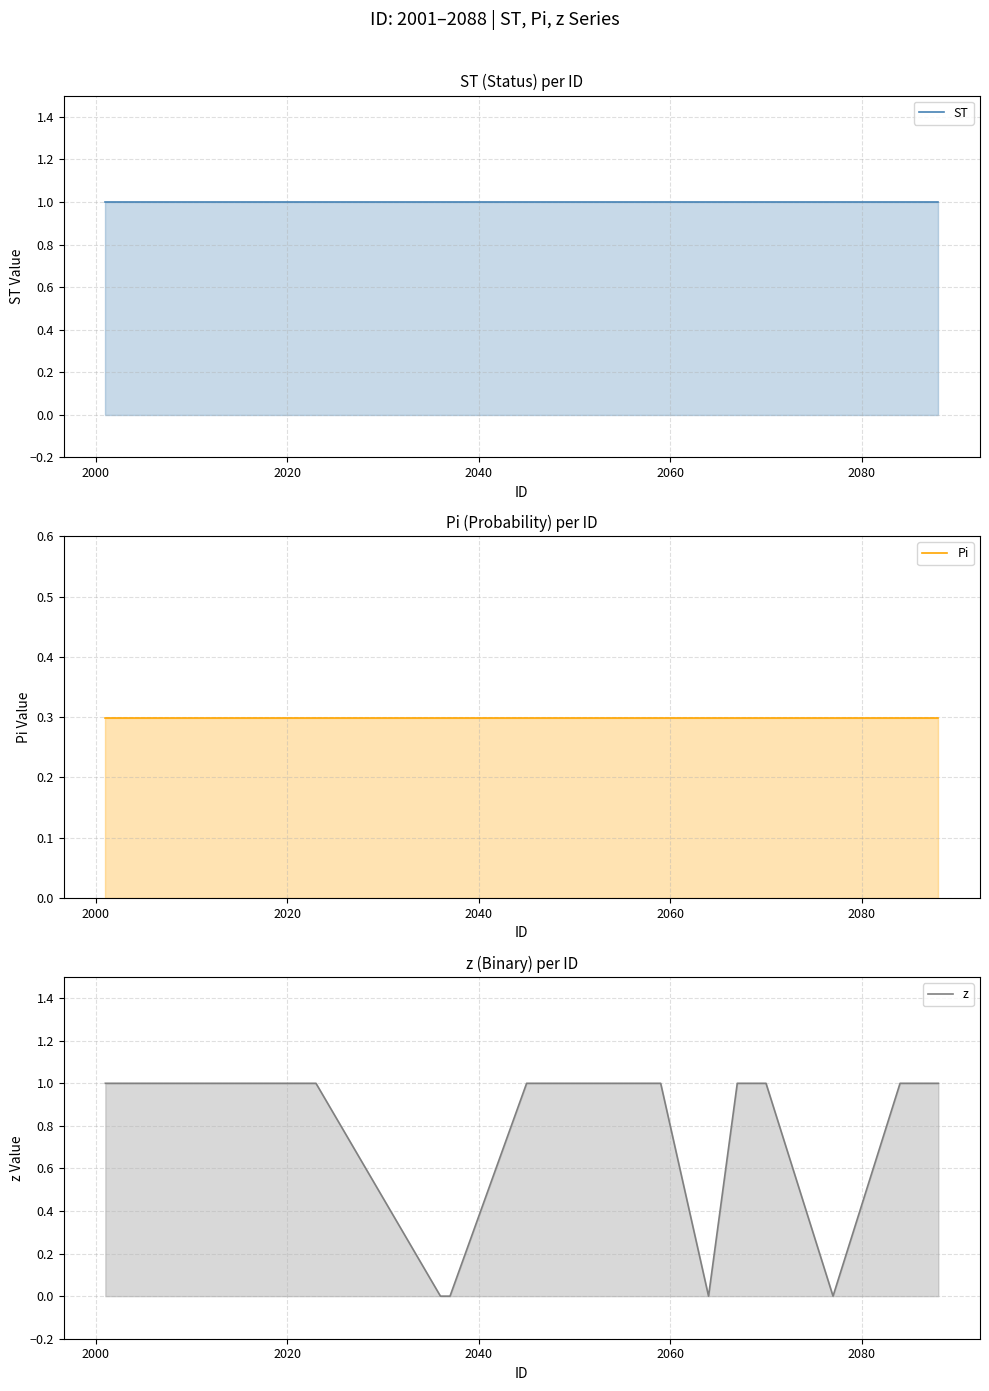

Rank the series by their average value, from lowest to highest.

Pi, z, ST